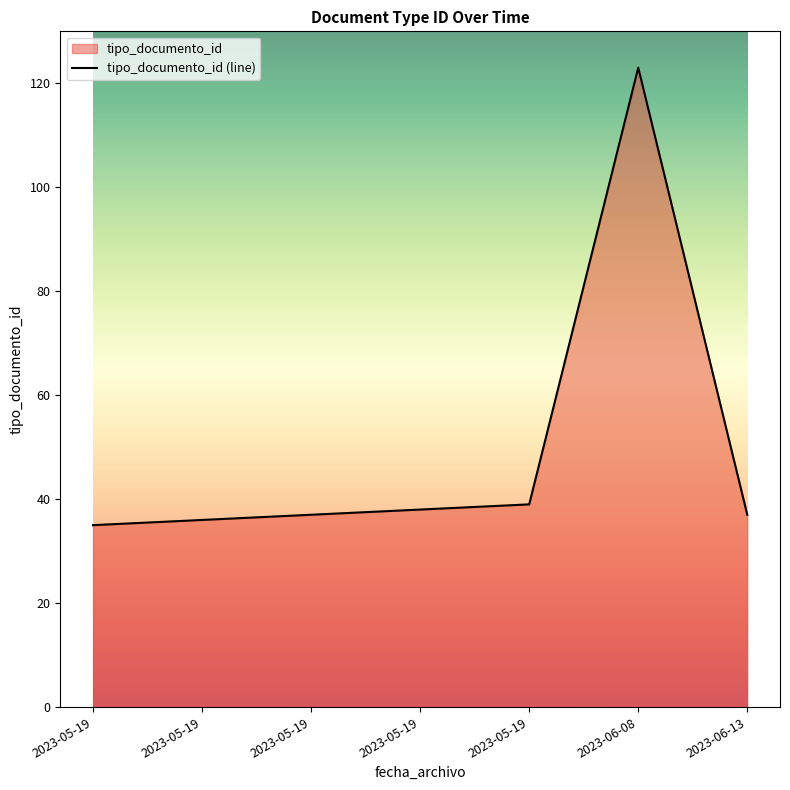

What is the sum of all values?

345